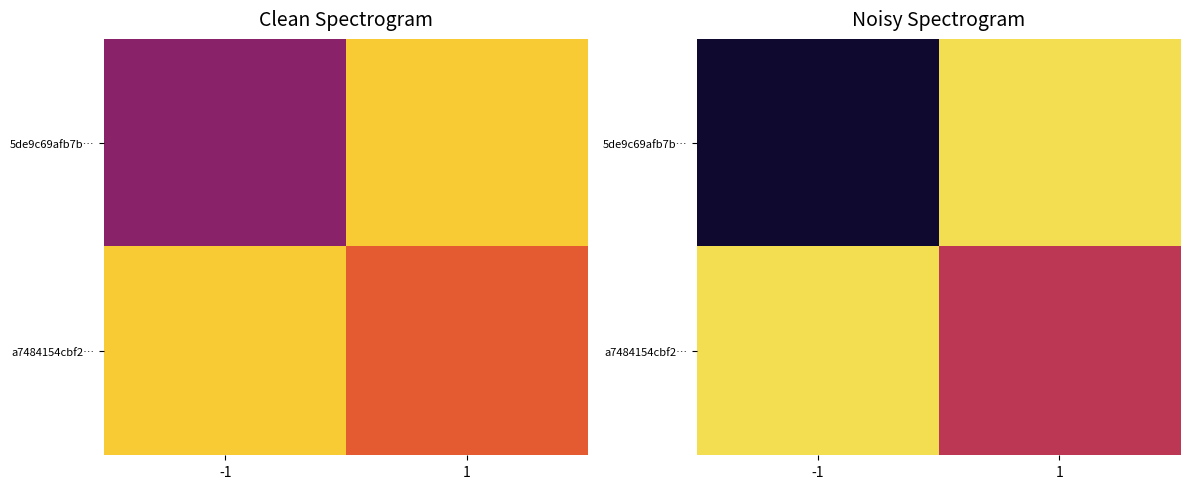

The value of 5de9c69afb7b… at 1 is 1. True or false?

True